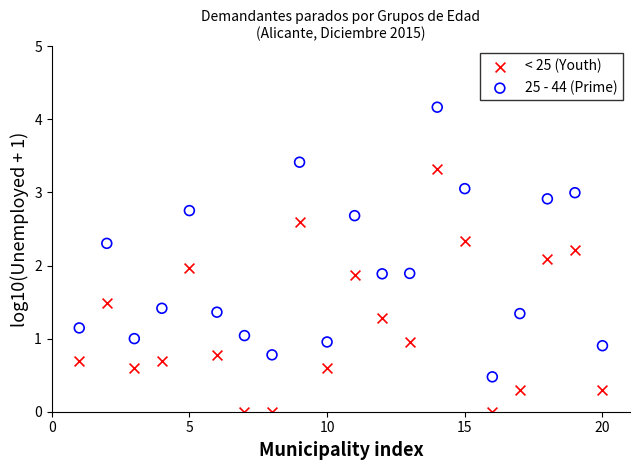

Which series has the largest Y range (max minus min)?

25 - 44 (Prime)